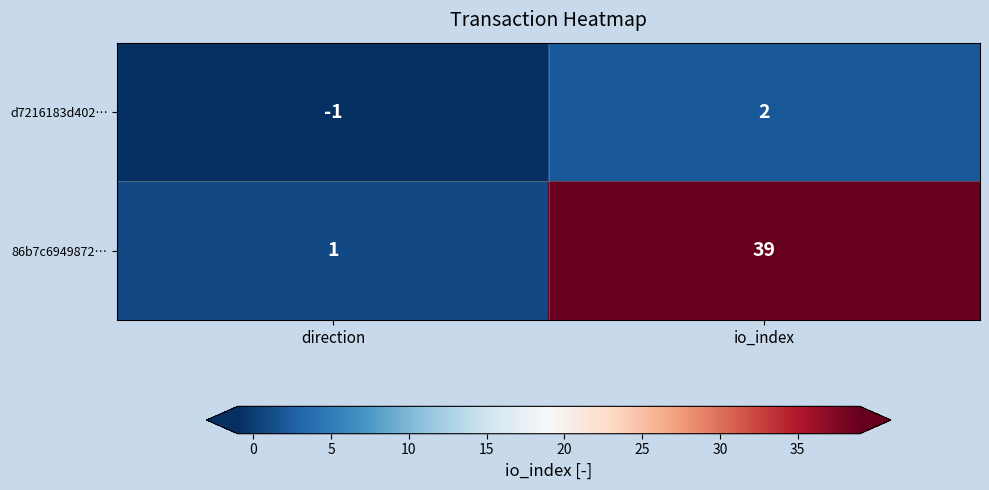

What is the average value of the 86b7c6949872… series?

20